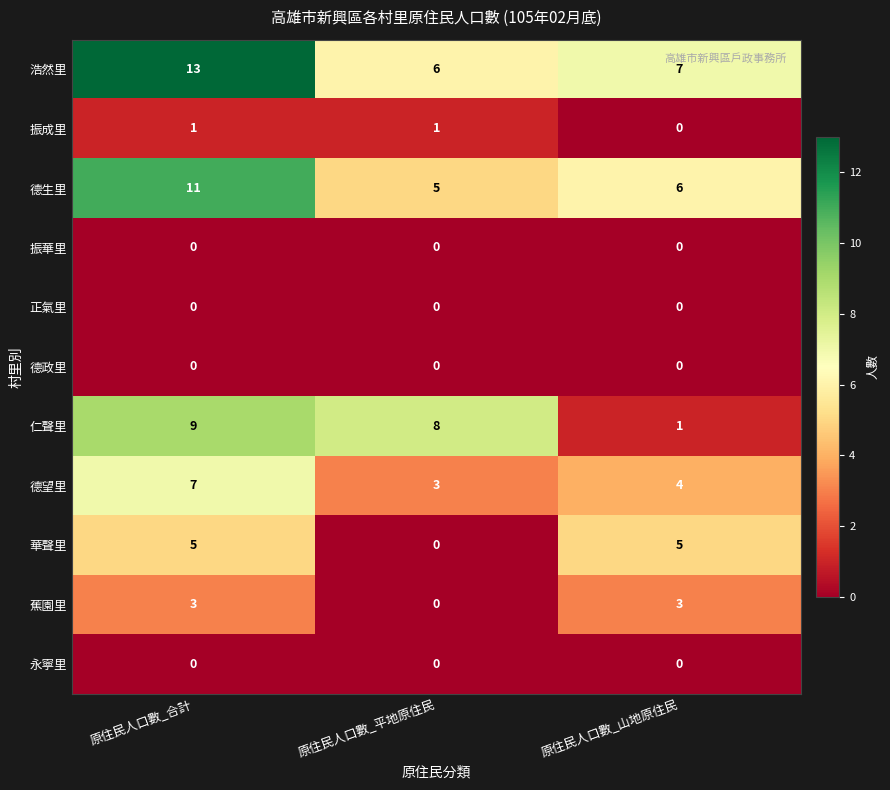

How many distinct data groups are displayed?

11